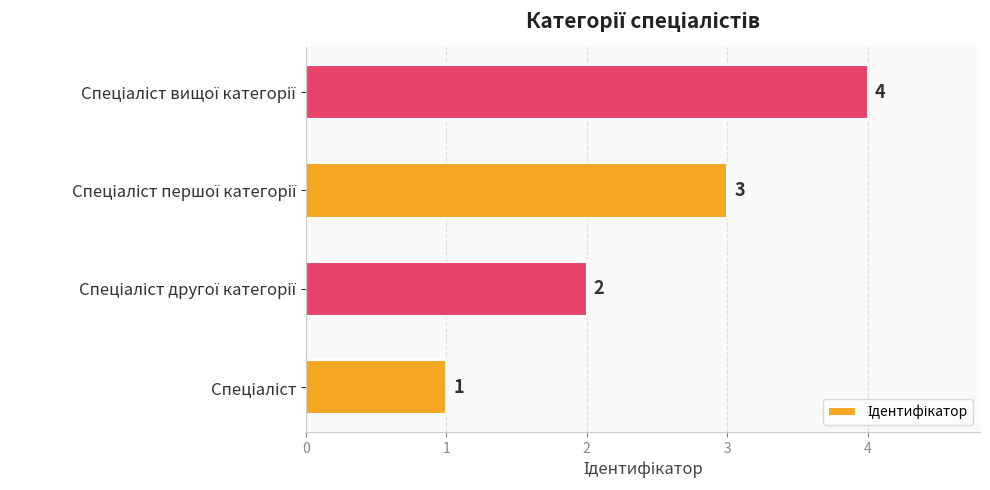

What is the maximum value shown in the chart?

4